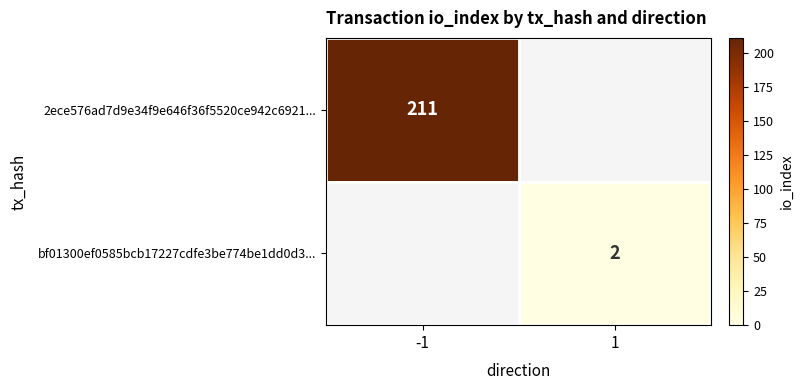

The 2ece576ad7d9e34f9e646f36f5520ce942c6921... series shows 69.4 at -1. True or false?

False